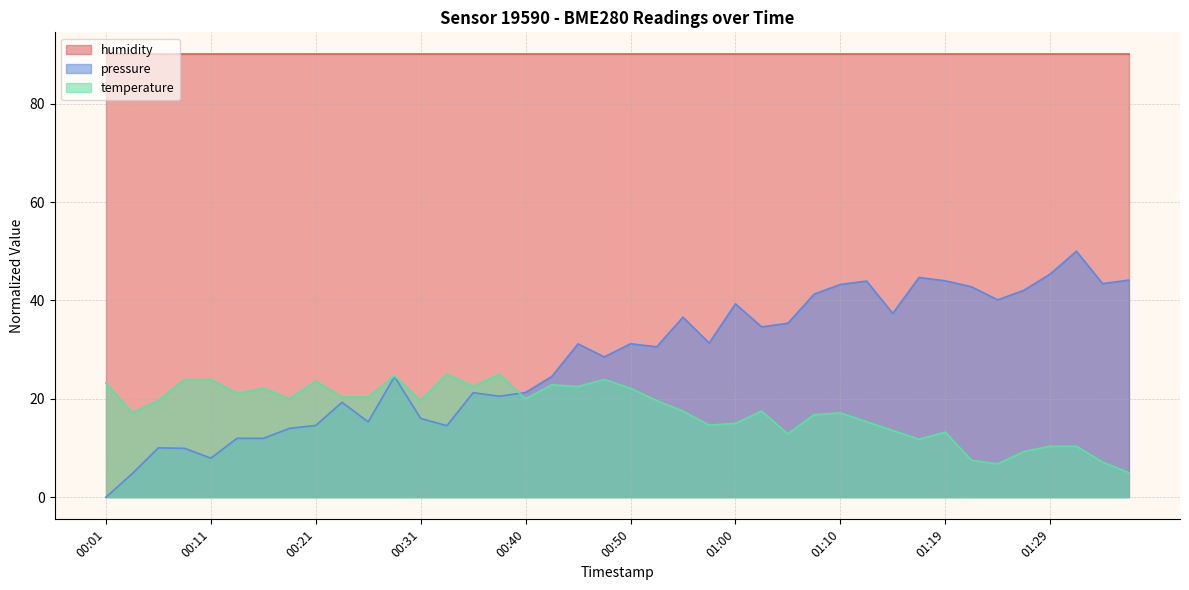

True or false: temperature and humidity cross at least once.

False